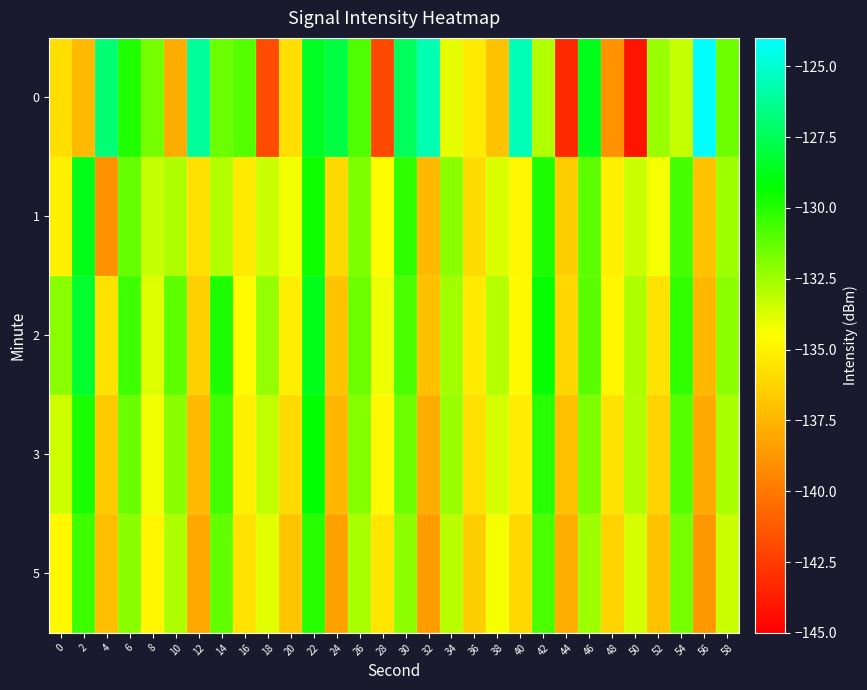

Between 10 and 20, which series saw the biggest shift?

2